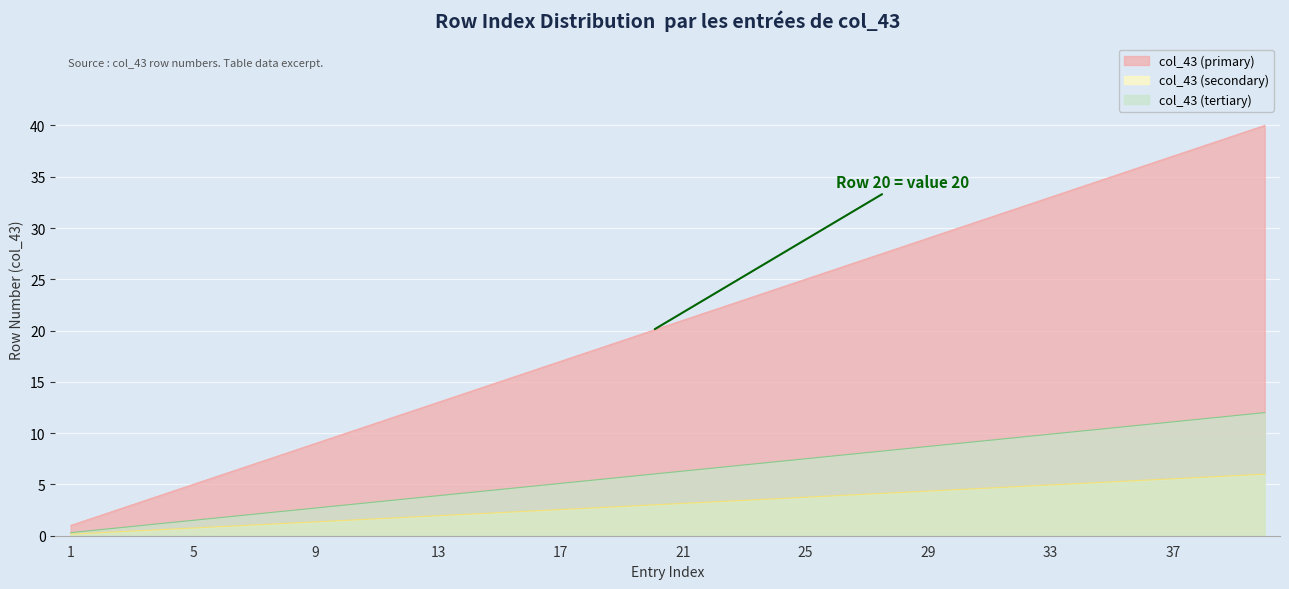

How many data points does each series have?

40